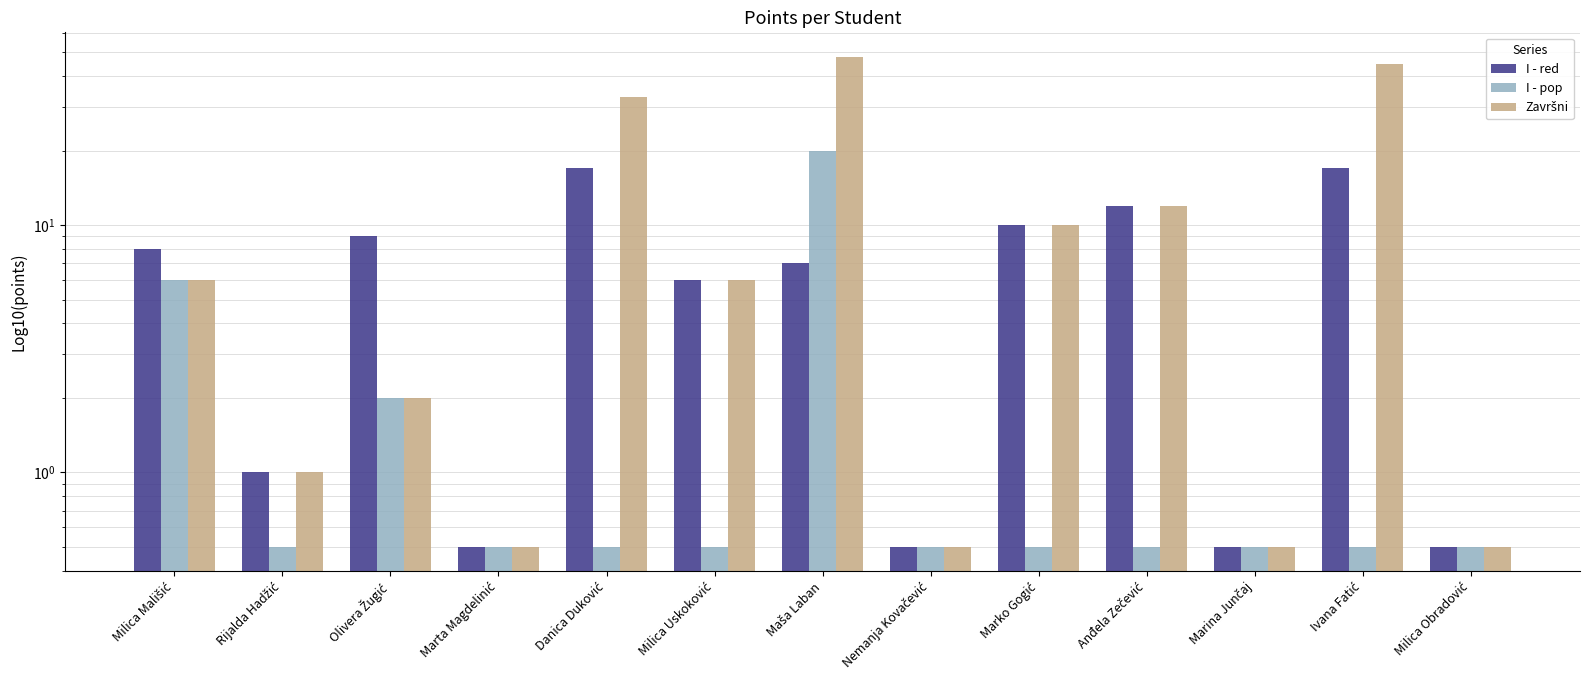

Is the value of Završni at Anđela Zečević greater than the value of I - red at Olivera Žugić?

Yes